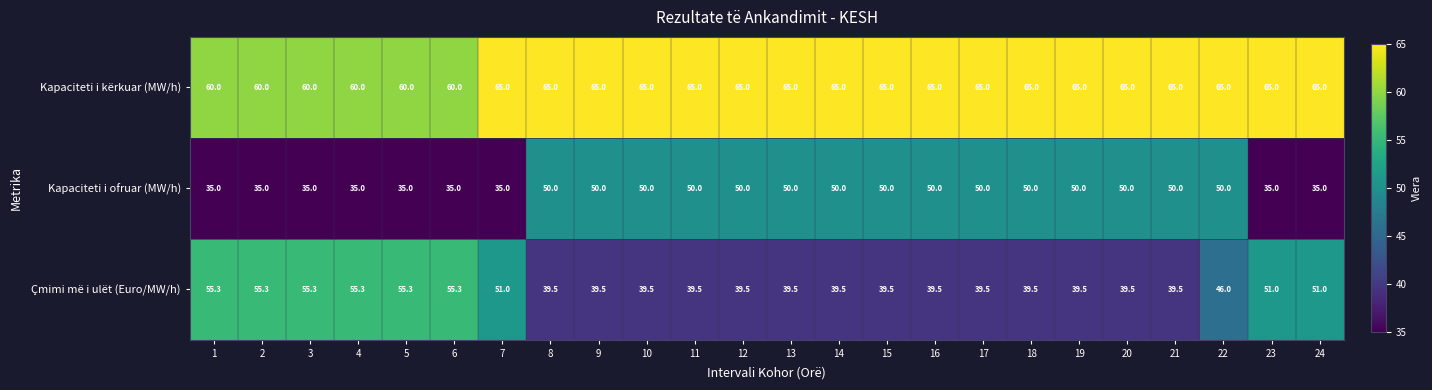

Which series has the largest range (max minus min)?

Çmimi më i ulët (Euro/MW/h)